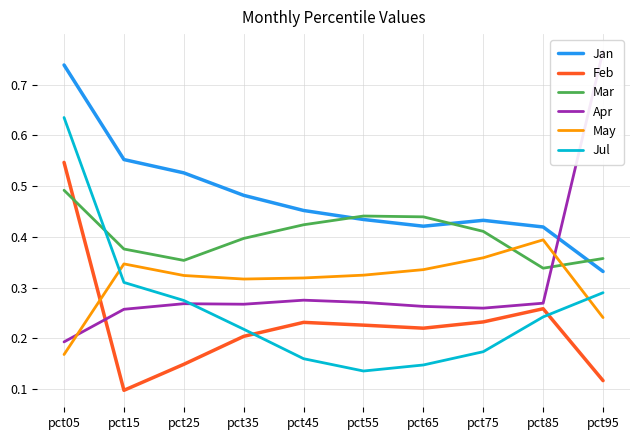

What is the maximum value for Jan?

0.7